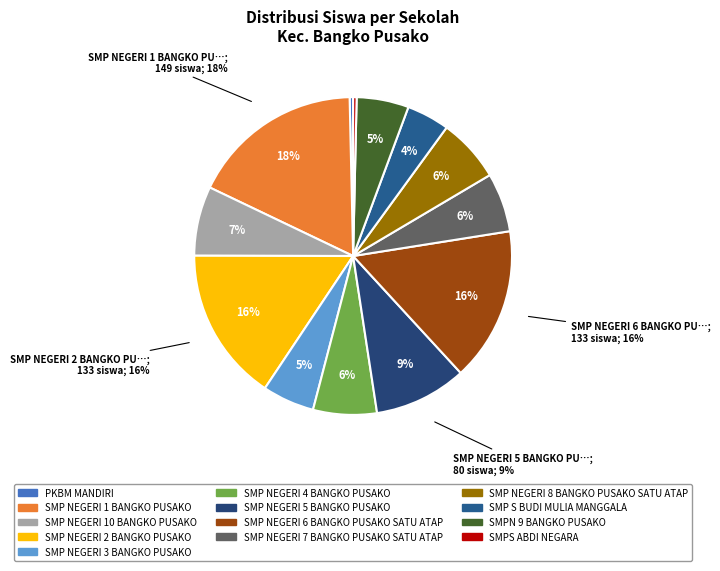

Is it true that PKBM MANDIRI is 0% of the pie?

True